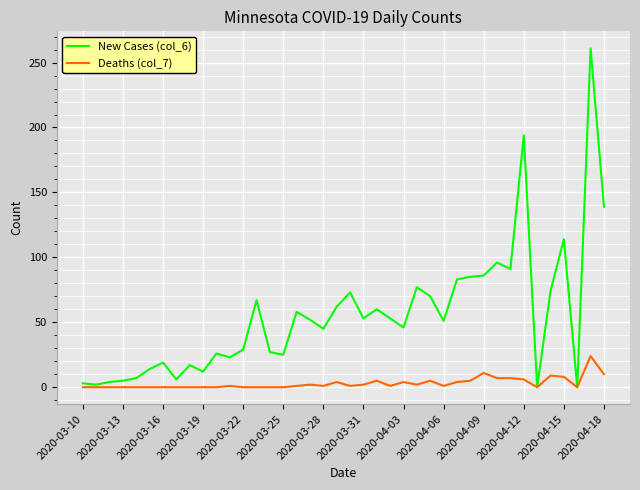

List the series in order of their overall mean, lowest first.

Deaths (col_7), New Cases (col_6)